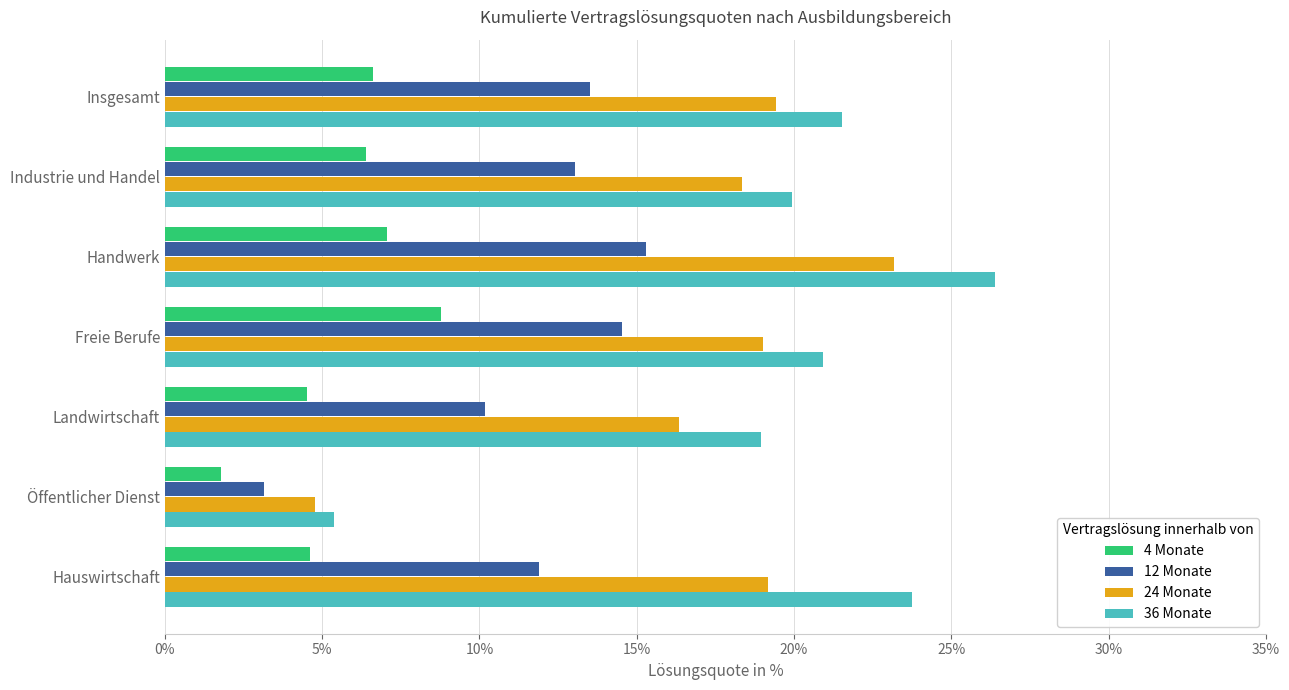

Is the value of 4 Monate at Industrie und Handel greater than the value of 12 Monate at Landwirtschaft?

No